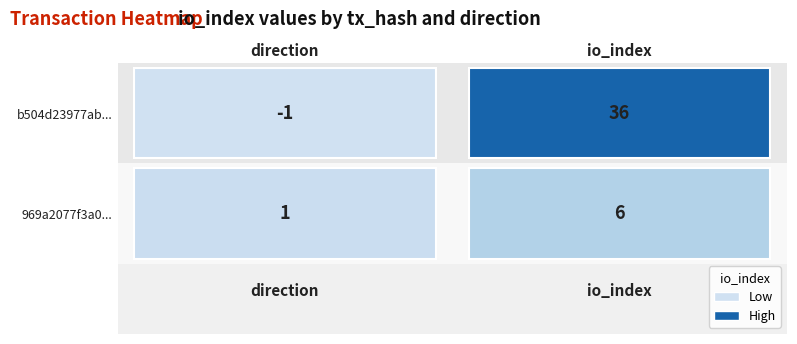

What is the difference between the b504d23977ab003596cbd94985321830e85a21f values at direction and io_index?

37